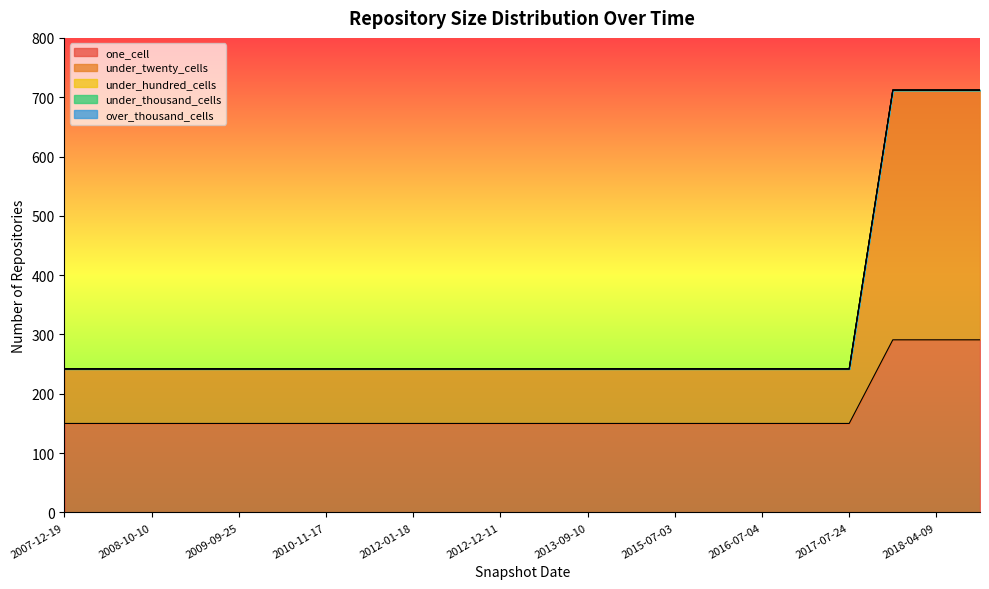

True or false: under_thousand_cells and over_thousand_cells cross at least once.

False